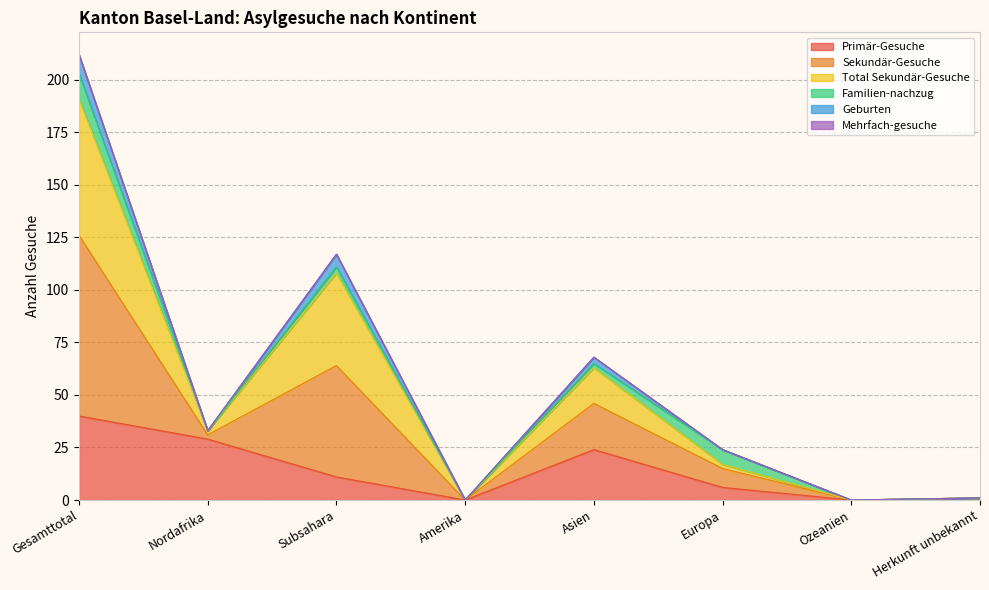

Between Ozeanien and Subsahara, which is larger?

Subsahara